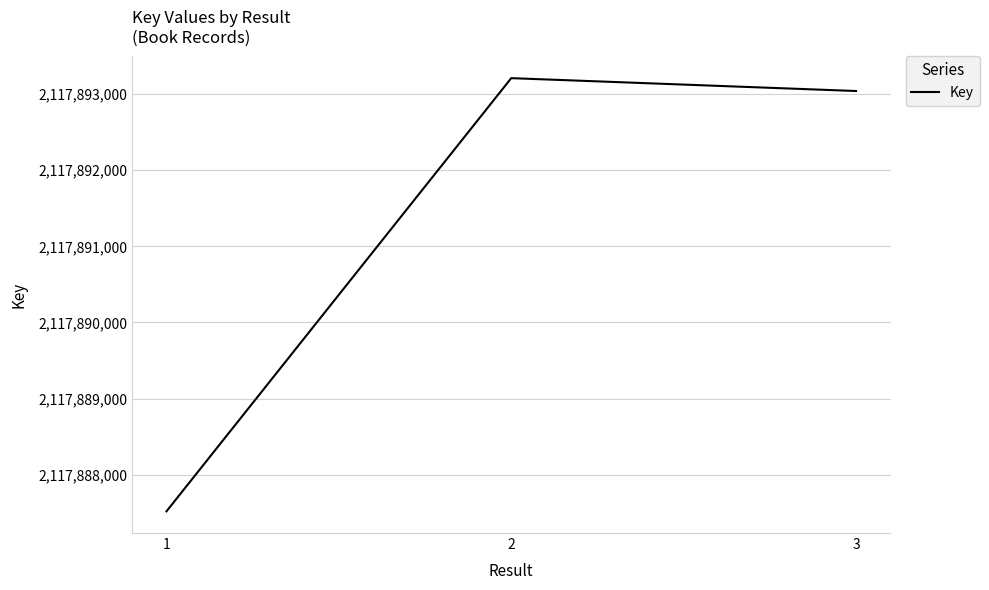

Where does the data first go above 2117893040?

2